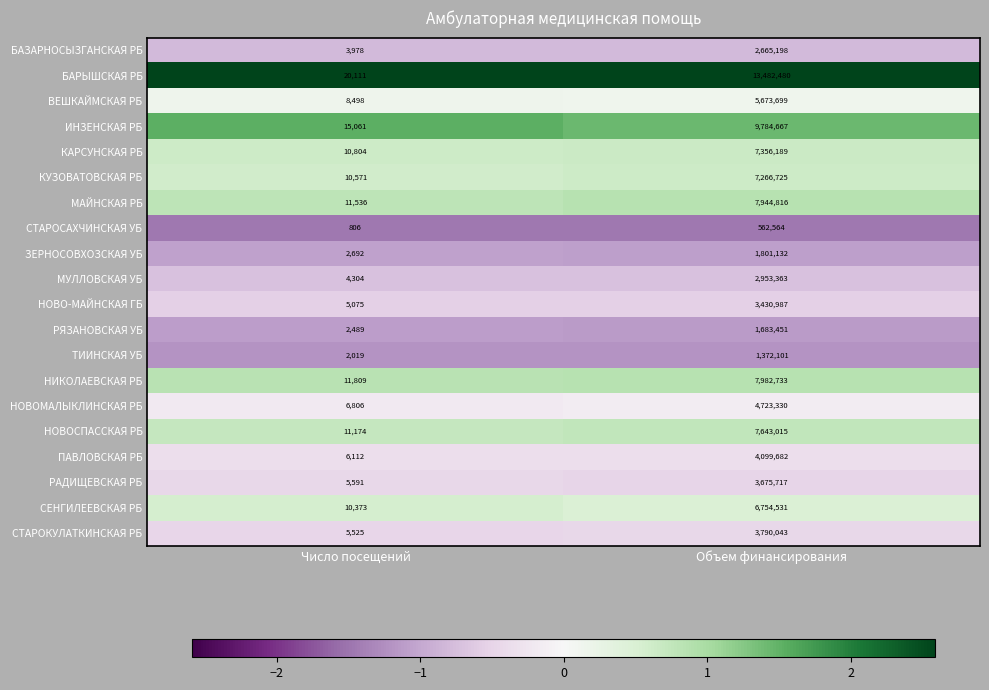

The value of ПАВЛОВСКАЯ РБ at Число посещений is 8266. True or false?

False